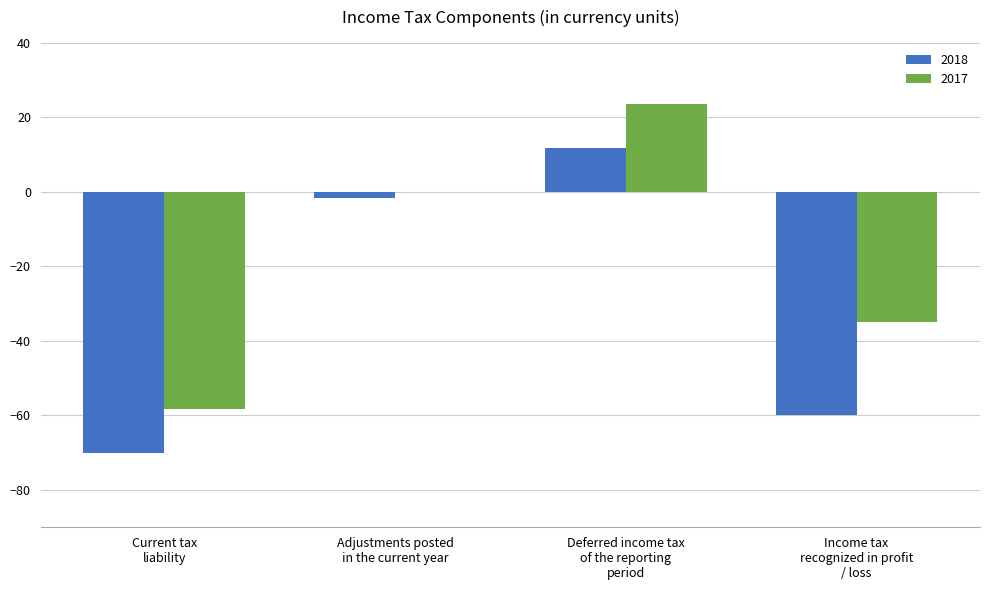

Which series has the largest total across all categories?

2017